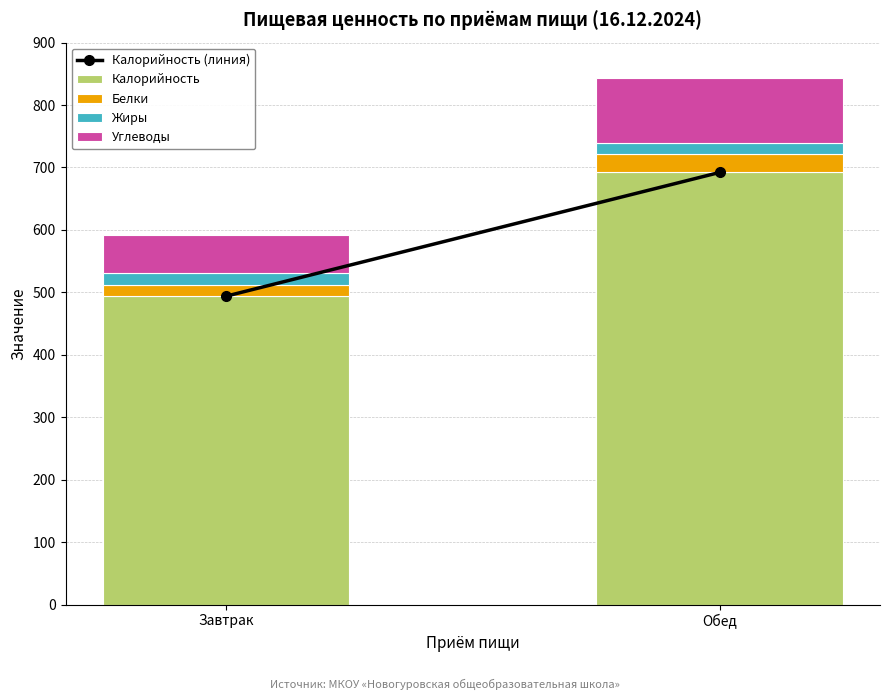

What is the lowest value of the Калорийность series?

493.8